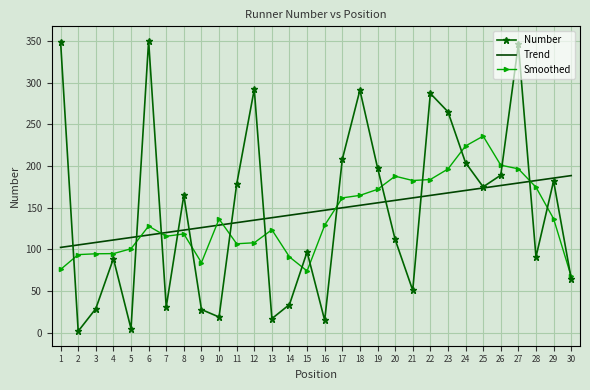

Which series ends up on top after the final intersection of Smoothed and Trend?

Trend